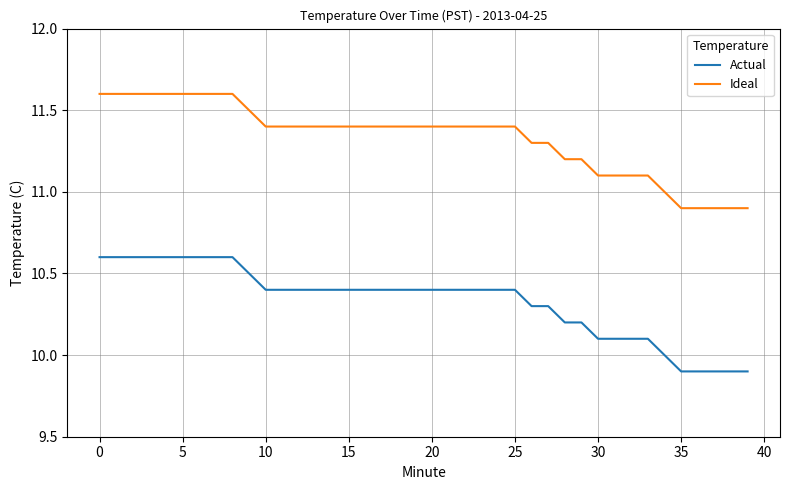

Which series has the largest total across all categories?

Ideal